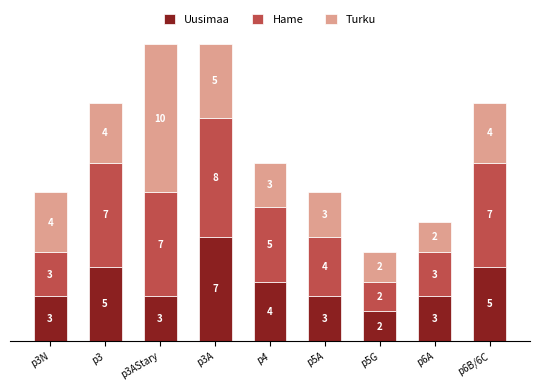

What is the difference between the maximum and minimum values in the Uusimaa series?

5